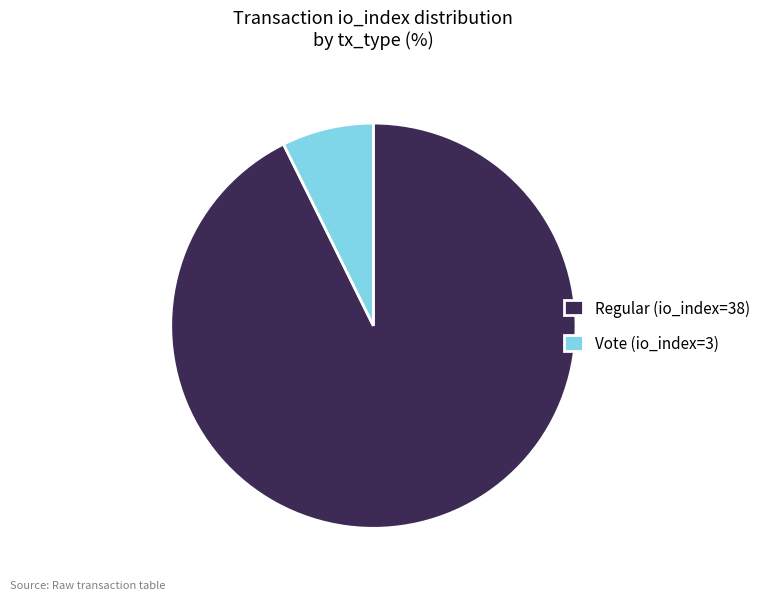

Between Vote (io_index=3) and Regular (io_index=38), which is larger?

Regular (io_index=38)